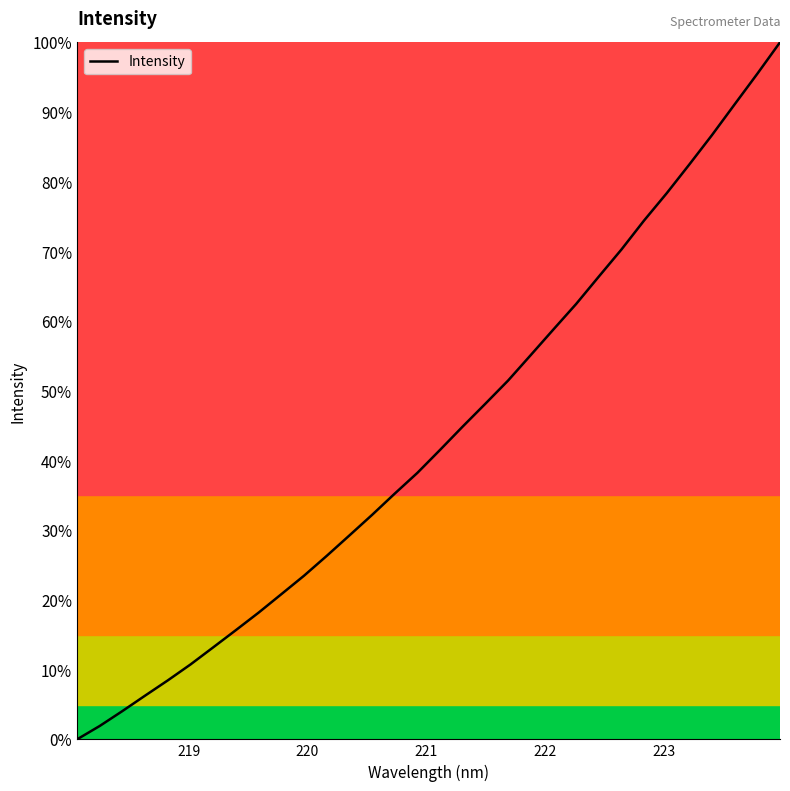

What is the maximum value shown in the chart?

100.0